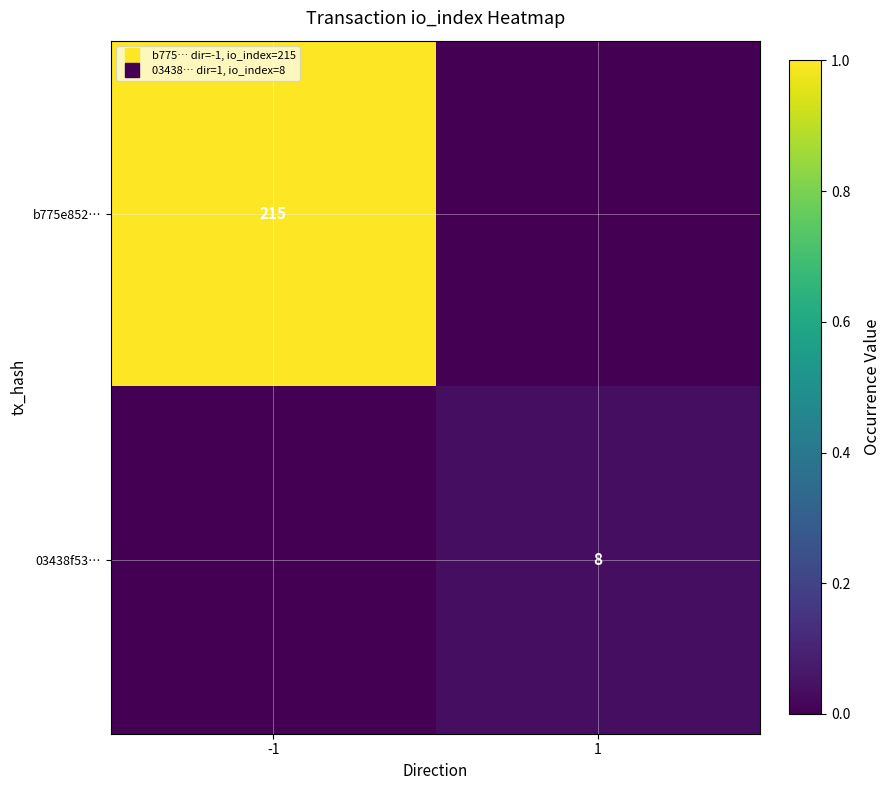

At 1, list the series in order from largest to smallest.

03438f53…, b775e852…